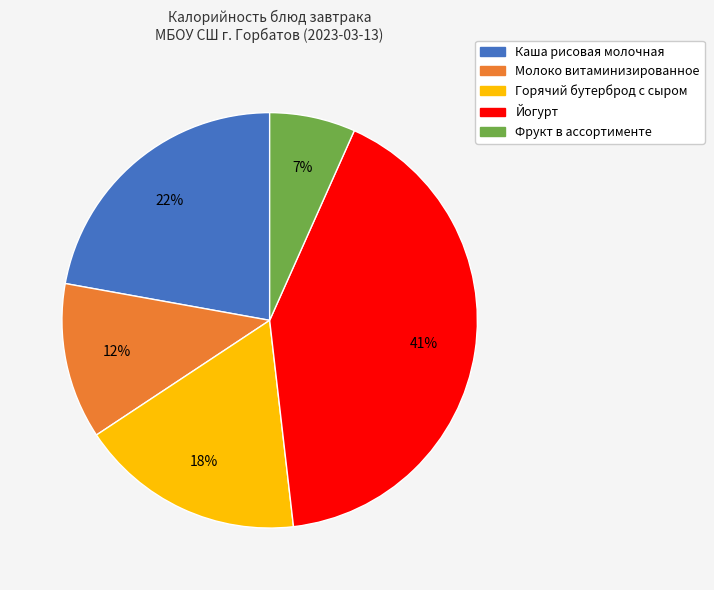

To the nearest percent, what is the average slice percentage?

20%